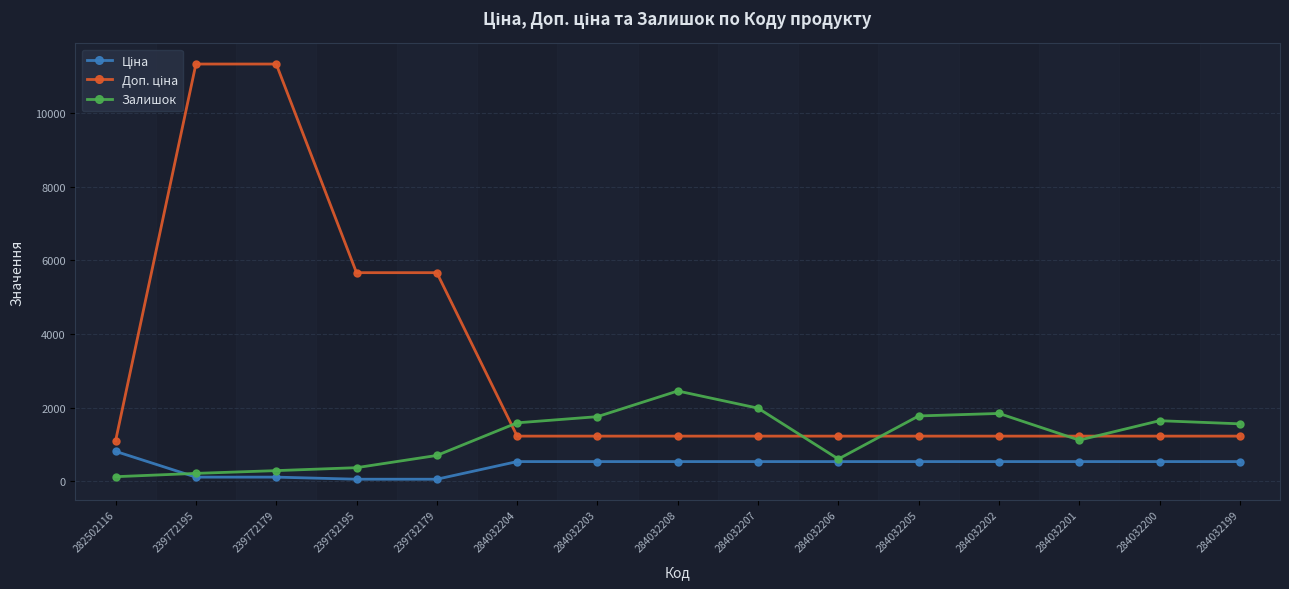

The Залишок series shows 563.7 at 284032204. True or false?

False